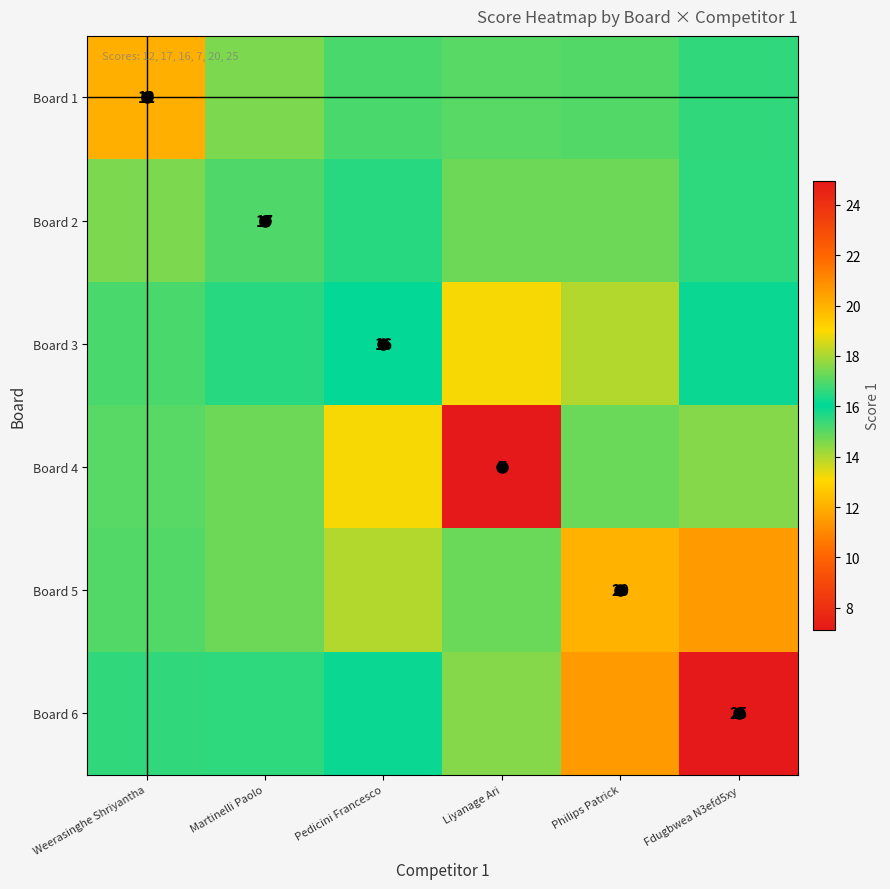

List the labels in order of Board 3 value, smallest first.

Liyanage Ari, Philips Patrick, Weerasinghe Shriyantha, Martinelli Paolo, Fdugbwea N3efd5xy, Pedicini Francesco